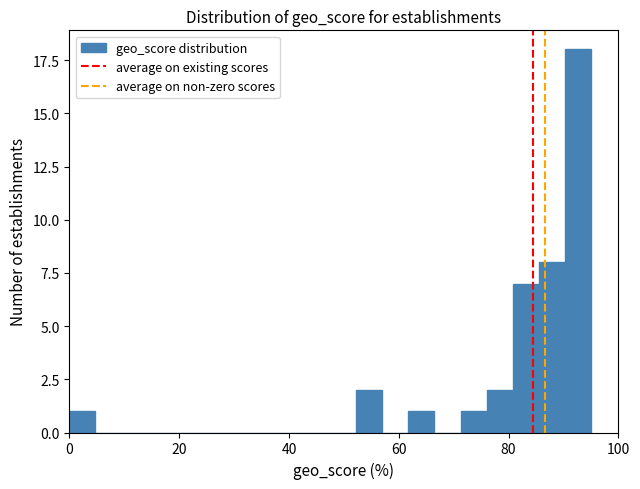

Around what value on the x-axis is the tallest bar? Give the approximate position of its centre, as read against the axis.

92